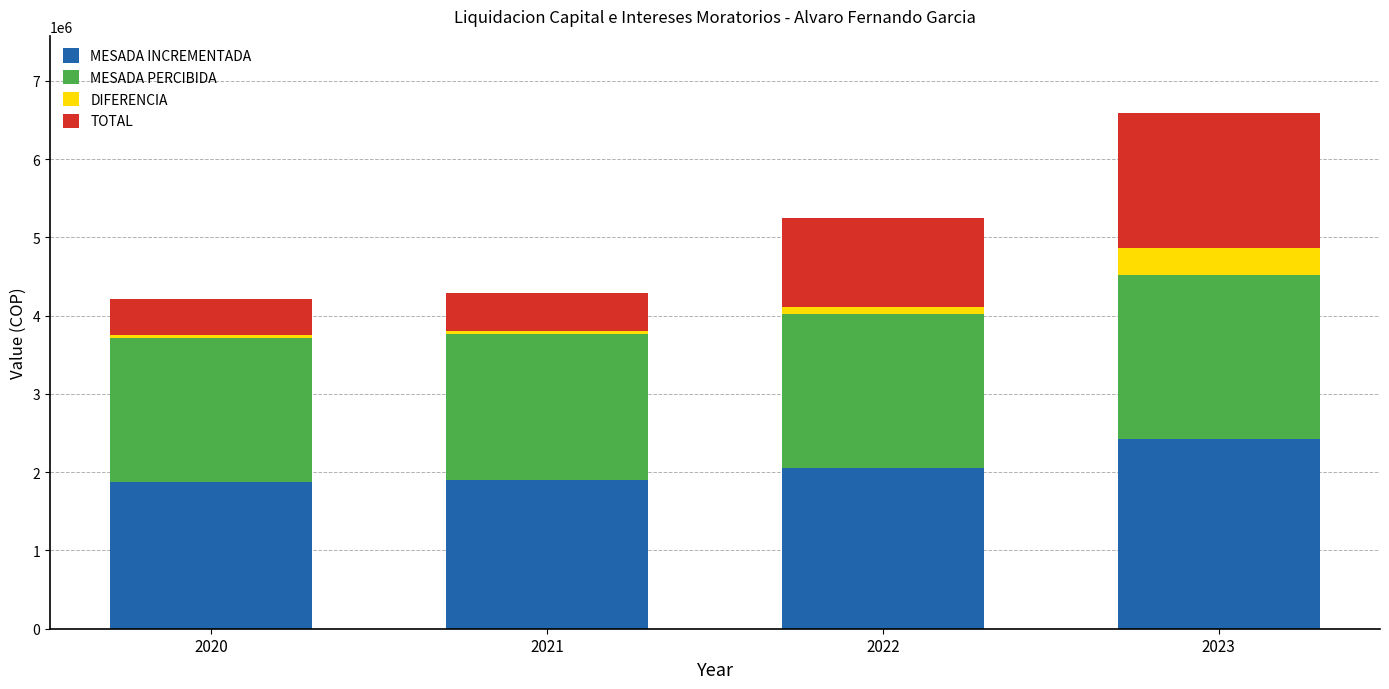

How many series are shown in this chart?

4